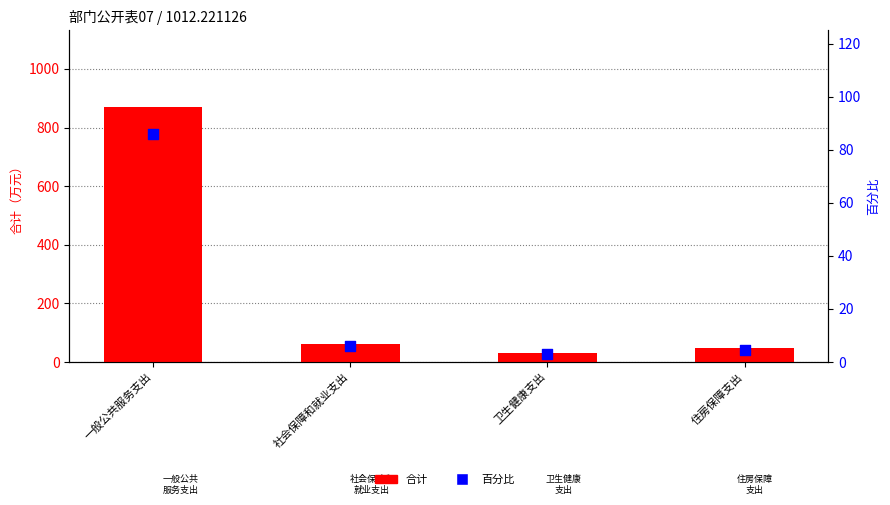

At which category is the sum across all series the highest?

一般公共服务支出